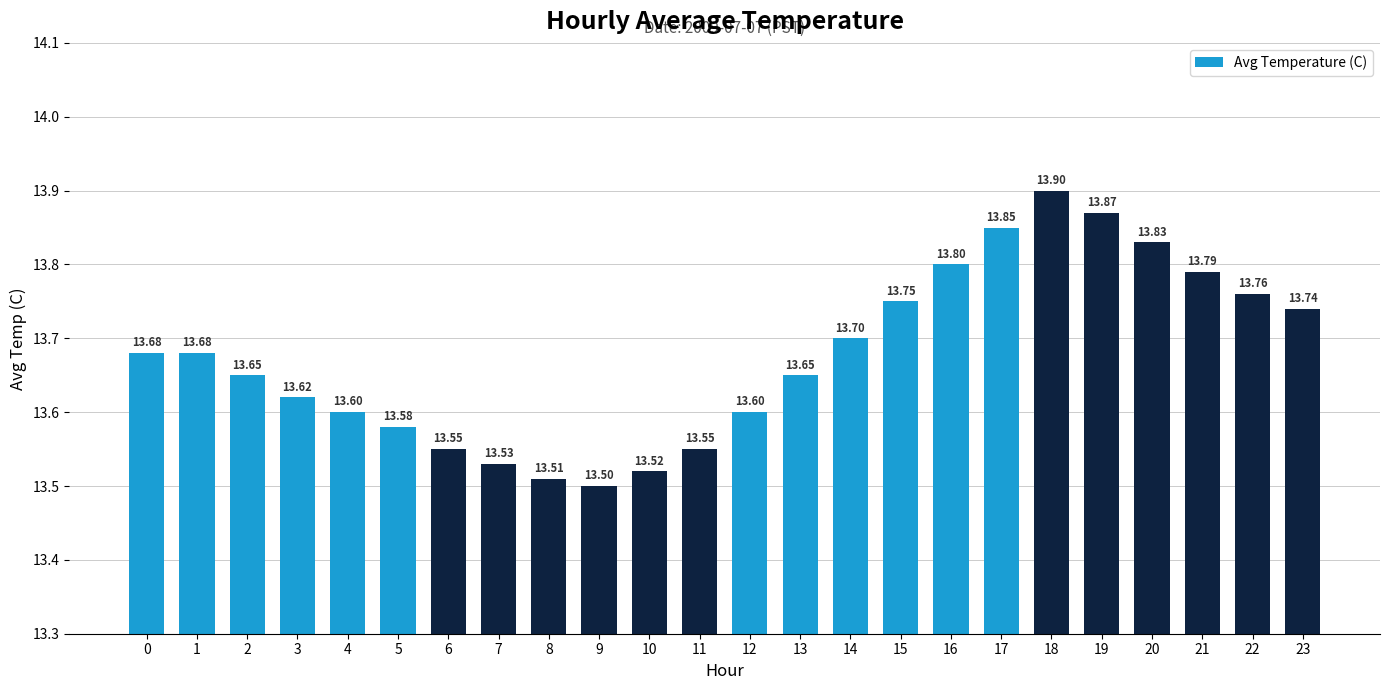

The chart shows a value of 20.5 at 19. True or false?

False